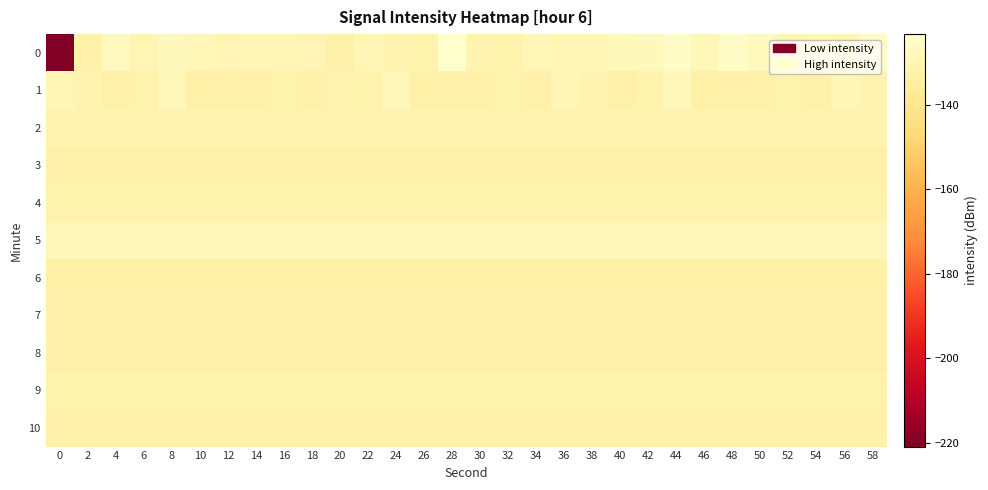

Which series changed the most between 8 and 18?

1